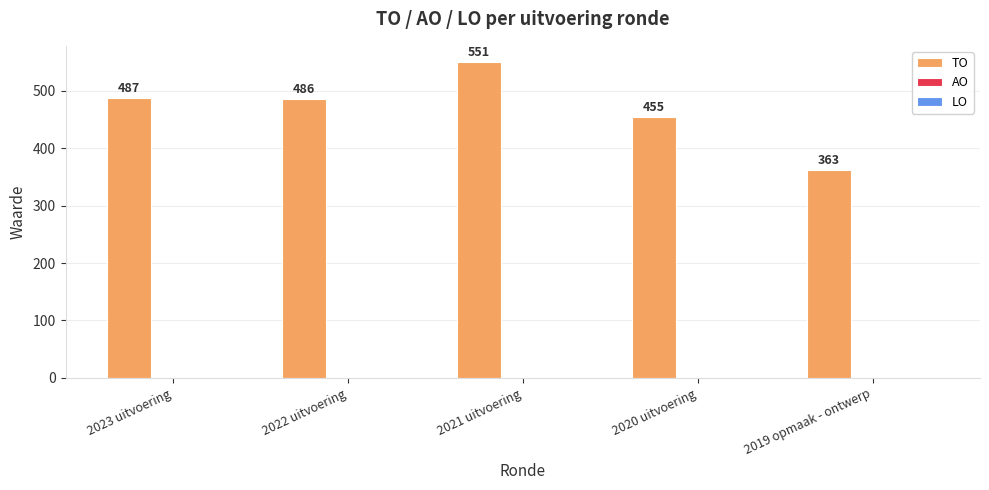

Reading right to left, transcribe all the data shown in this chart.

363	455	551	486	487